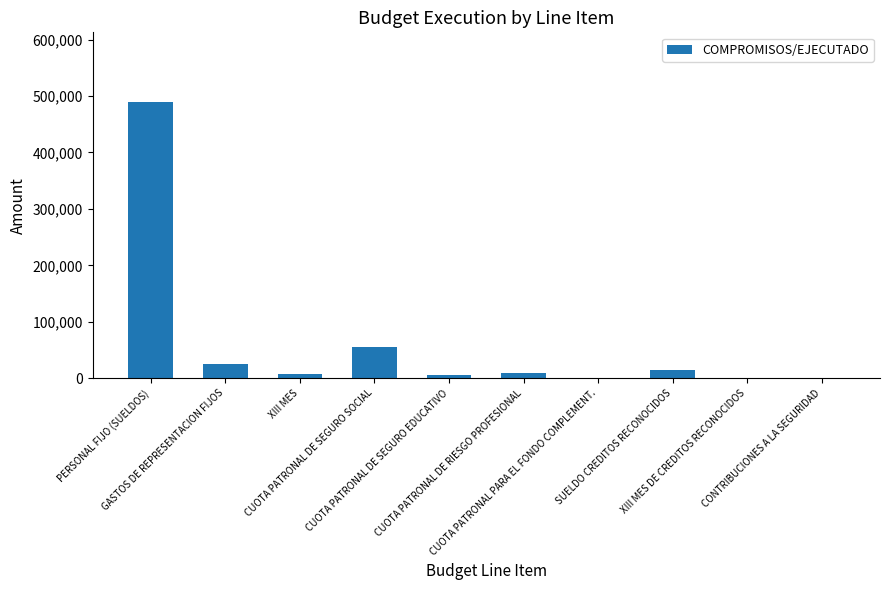

What is the maximum value shown in the chart?

490280